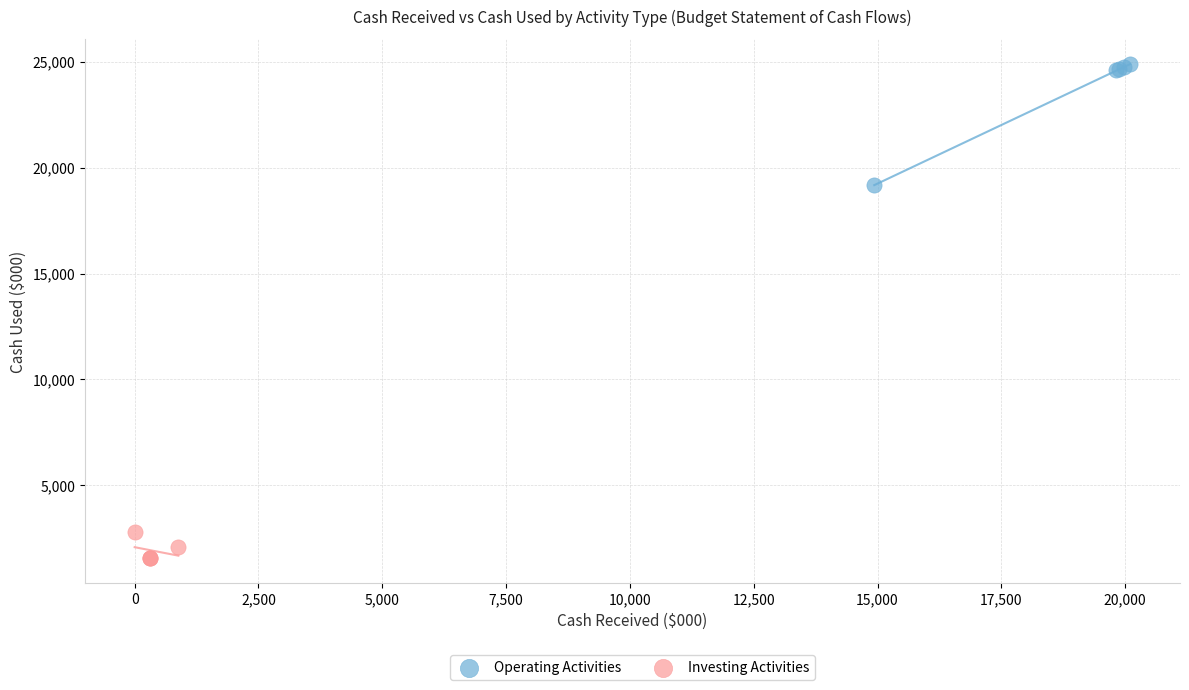

Which series reaches the maximum Y coordinate?

Operating Activities